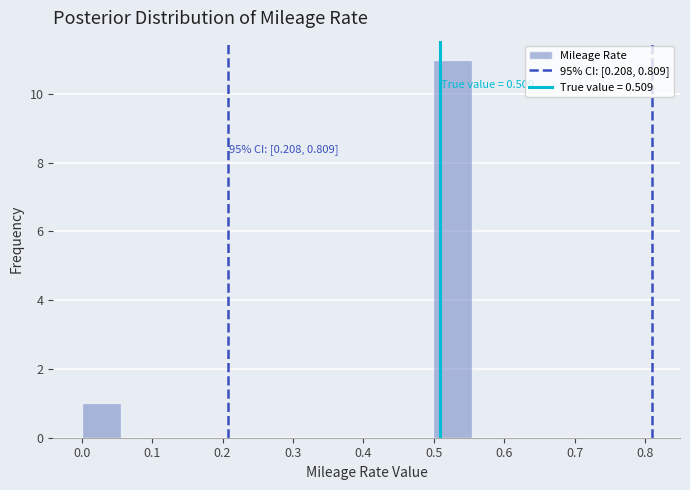

Over which range of the x-axis is the bar tallest?

0.50 to 0.56